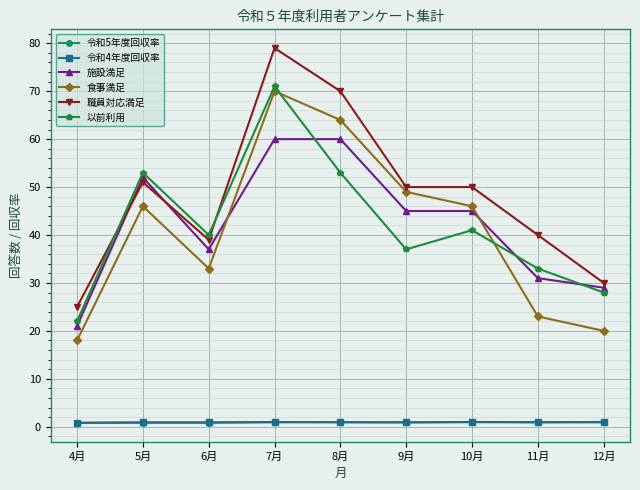

True or false: 令和5年度回収率 has a value of 0.8 at 6月.

True